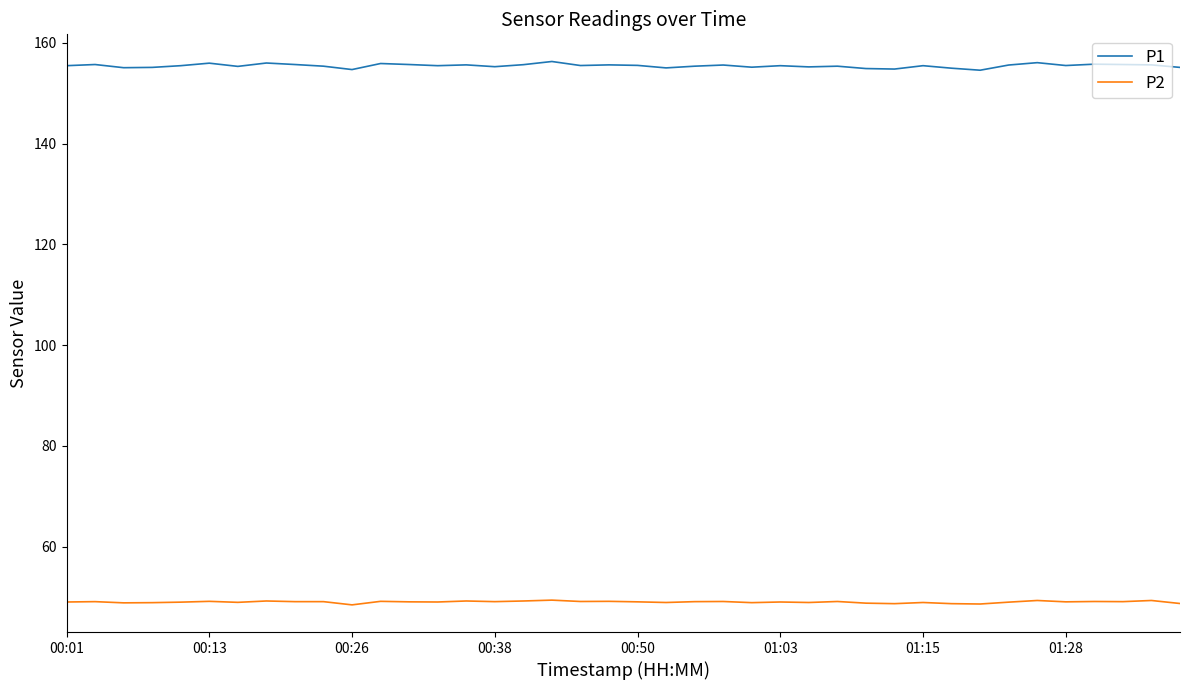

Which series has the largest total across all categories?

P1